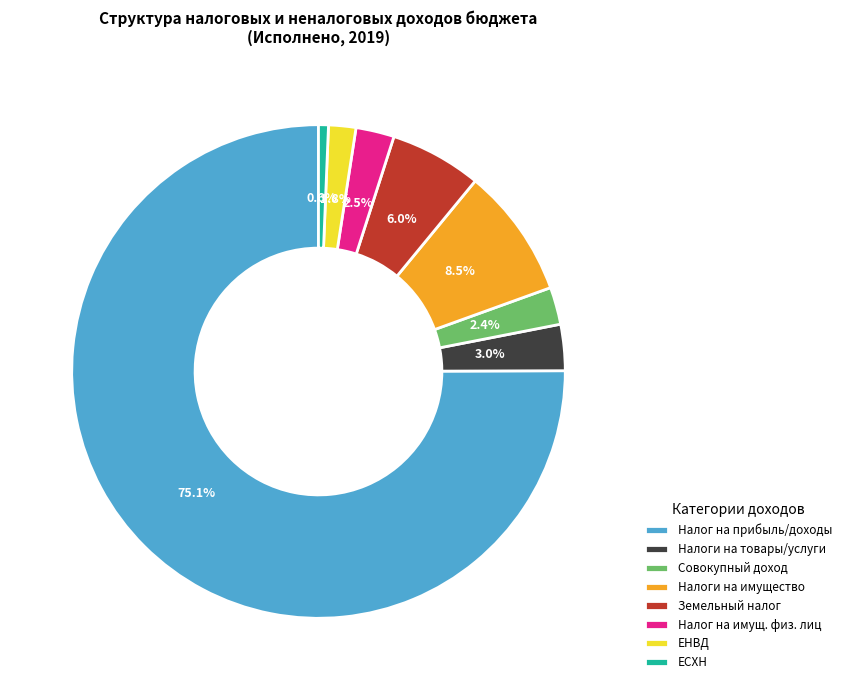

To the nearest percent, what is the average slice percentage?

12%